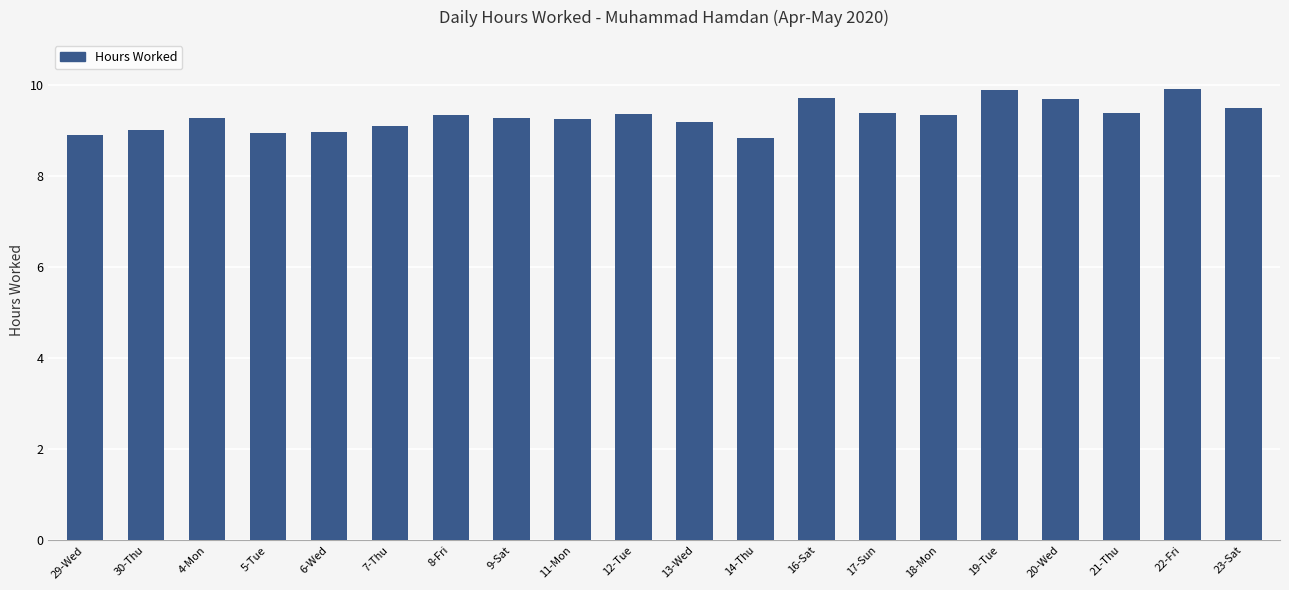

Does the chart contain stacked bars?

No